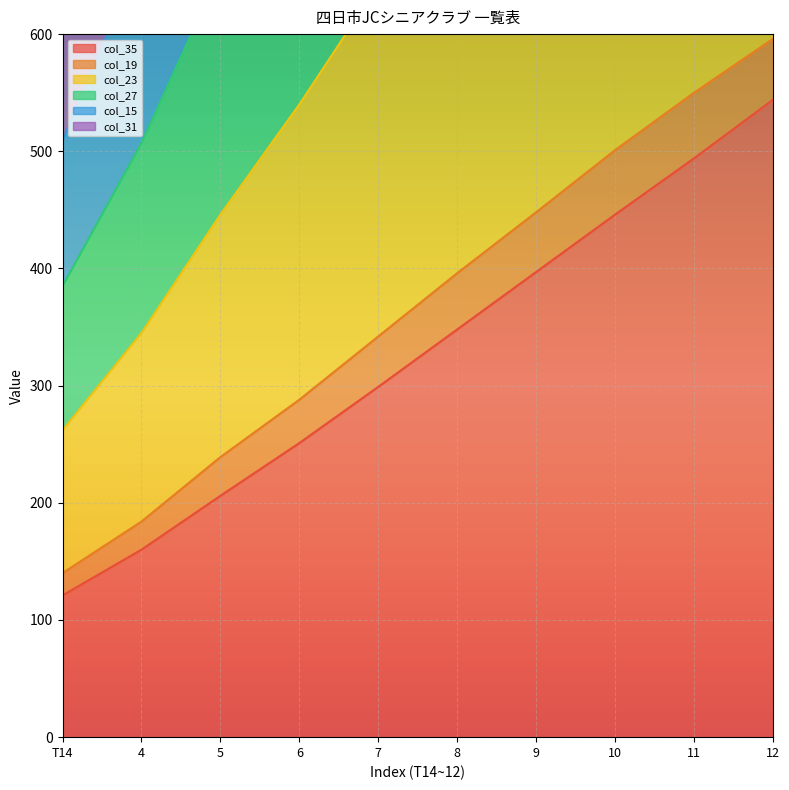

Which series has the widest spread of values?

col_23